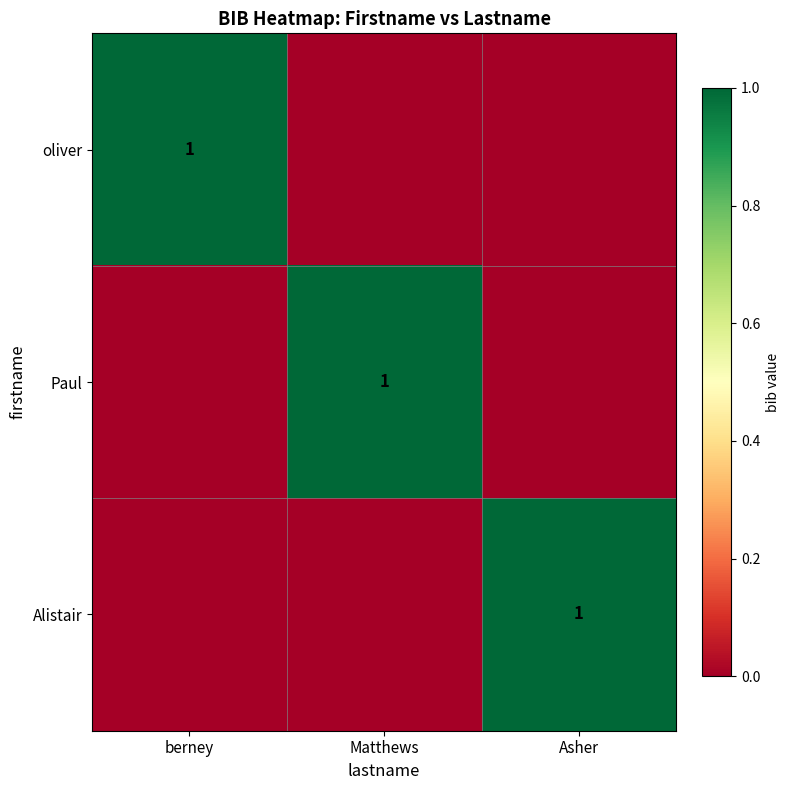

Is it true that Paul equals 2 at Matthews?

False